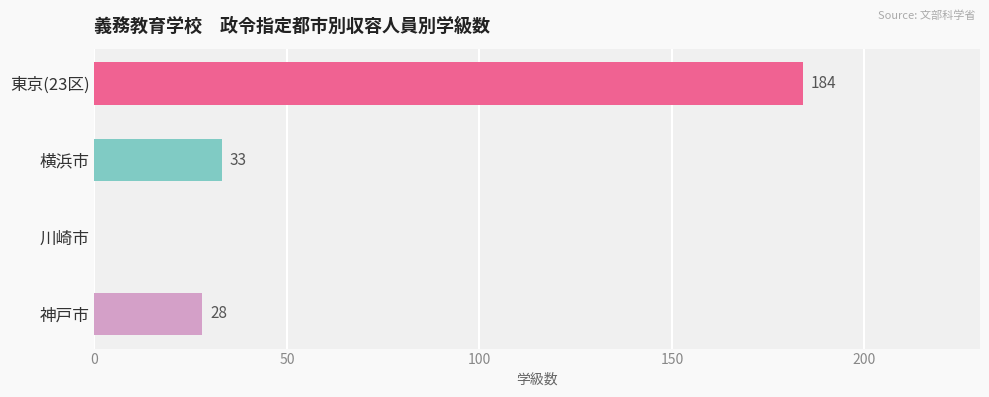

How many positive values are there?

3